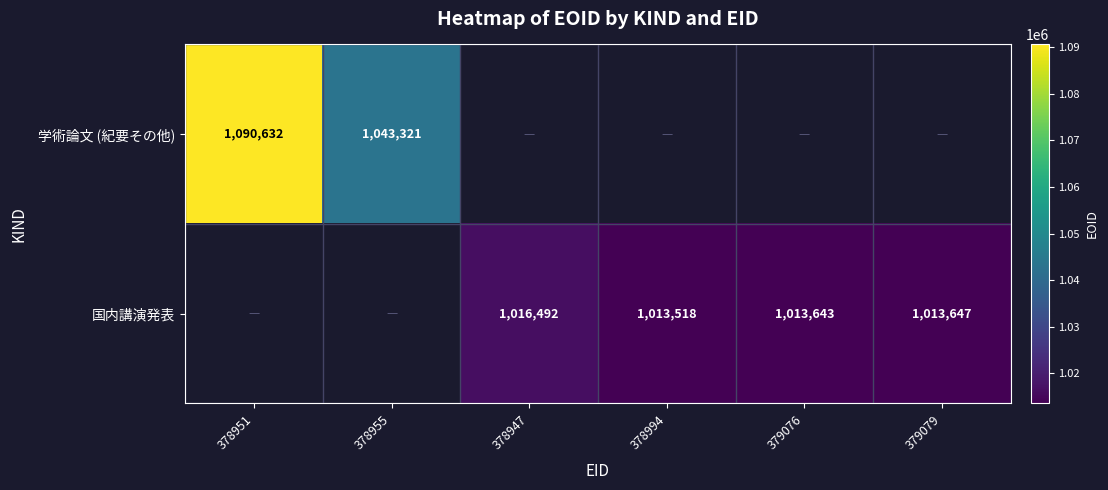

What is the sum of the 国内講演発表 values at 379076 and 379079?

2027290